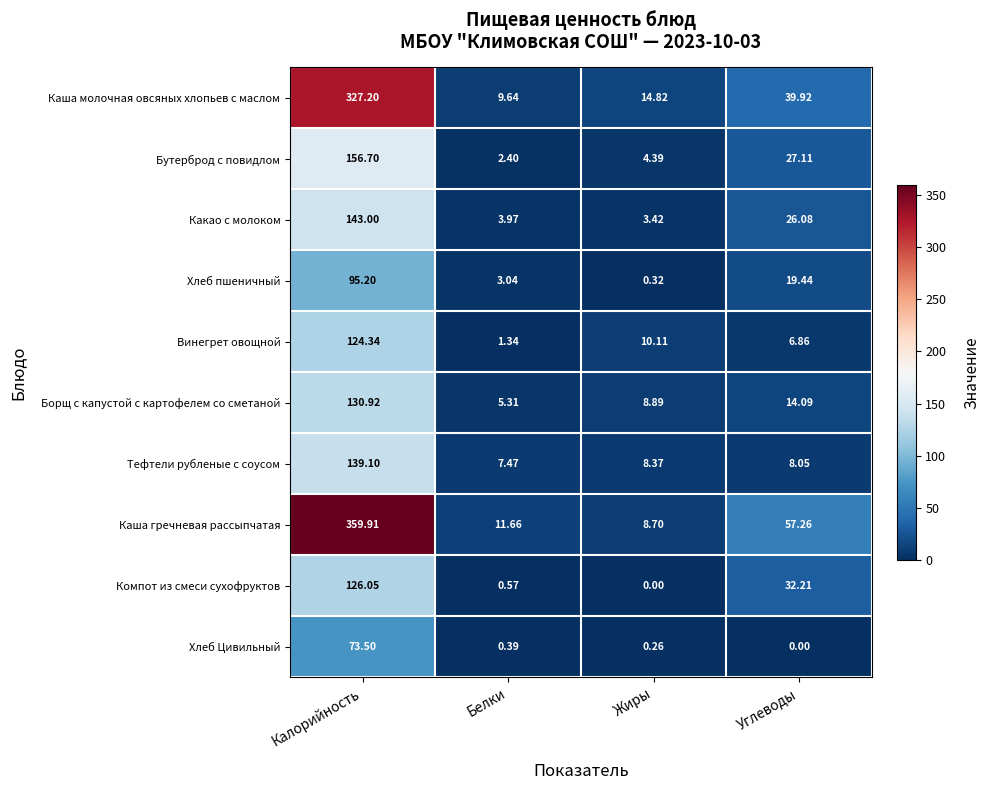

At which label does Бутерброд с повидлом reach its minimum?

Белки